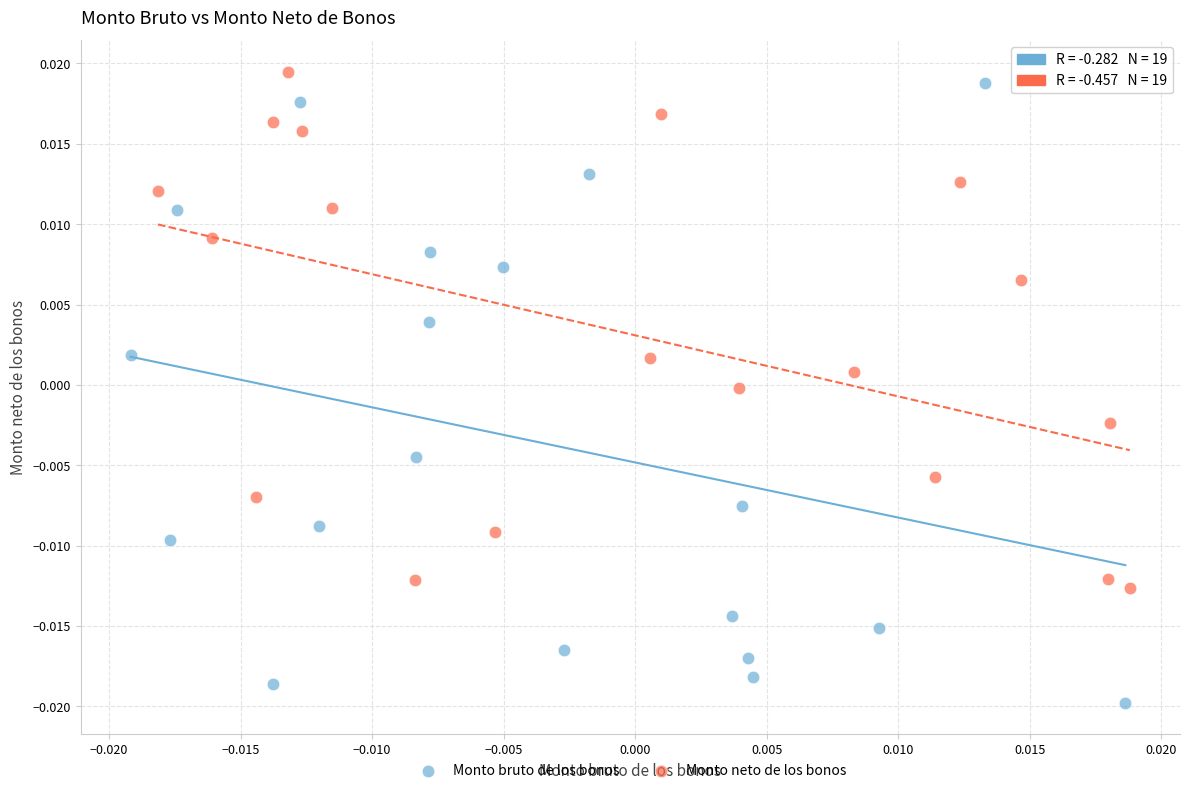

Which series has the widest spread of Y values?

Monto bruto de los bonos